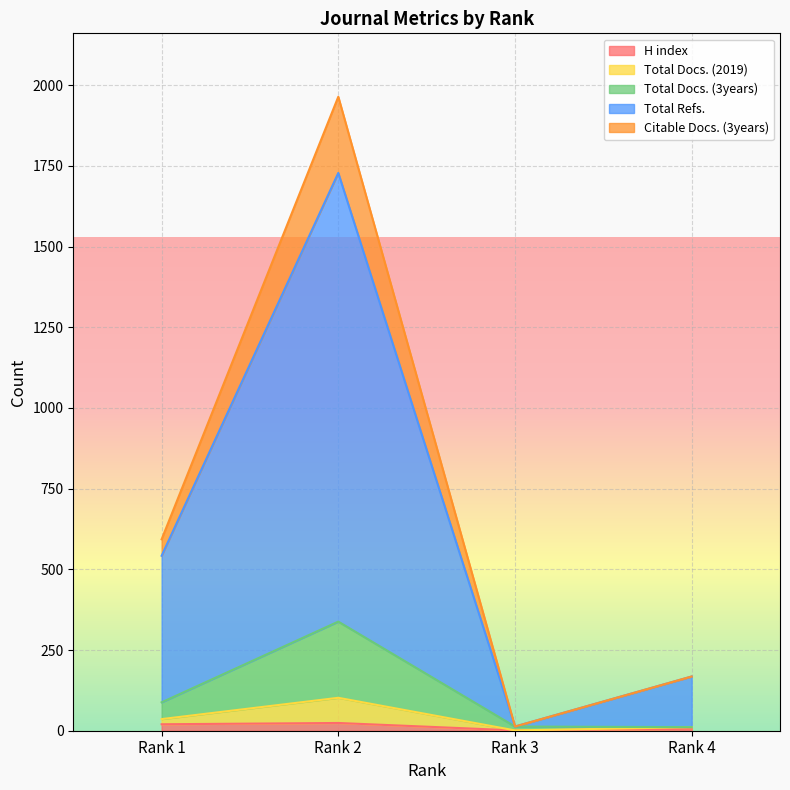

Where is Total Refs. nearest to the value 870?

Rank 1